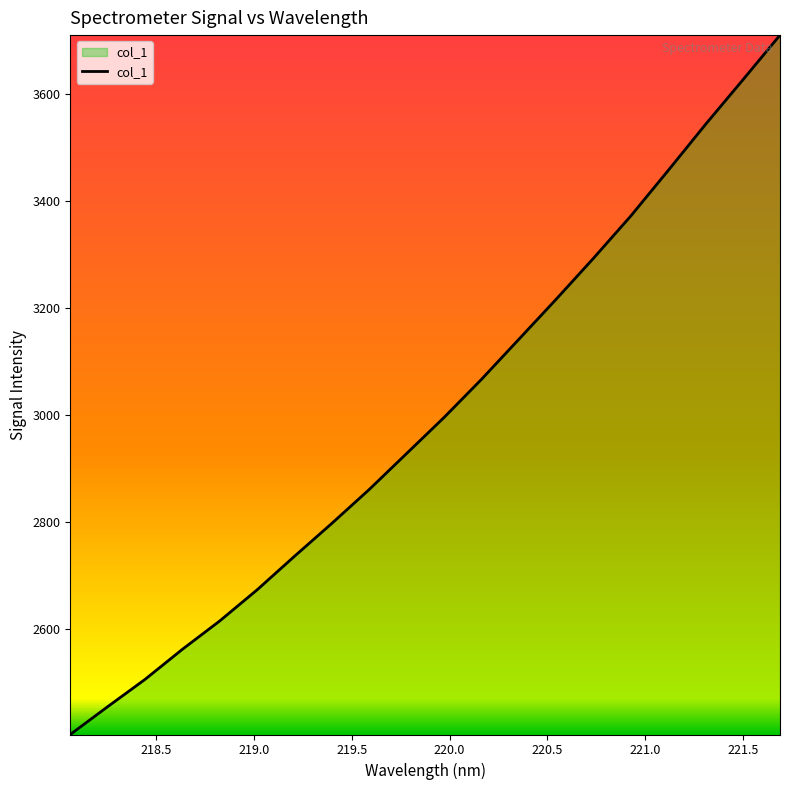

Does the chart display data point markers on the line(s)?

No